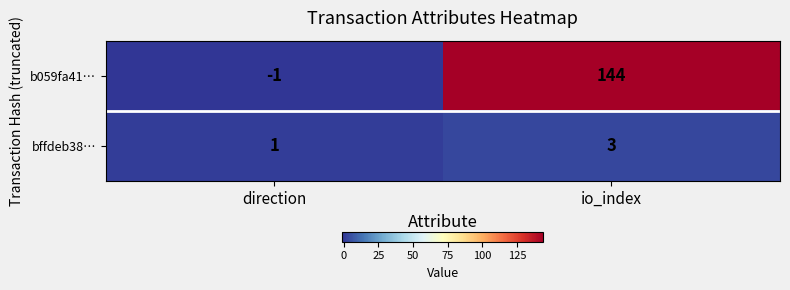

Reading left to right, transcribe all the data shown in this chart.

b059fa41…: -1	144
bffdeb38…: 1	3